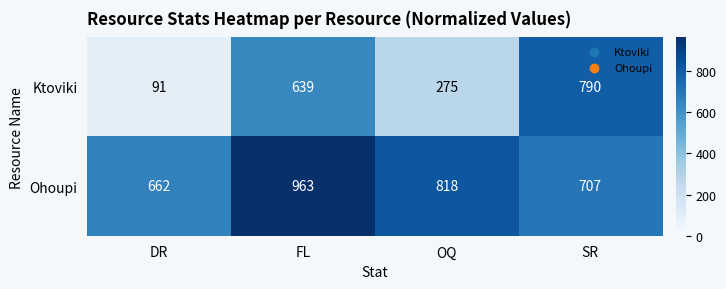

Reading right to left, what are all the values shown in this chart?

Ktoviki: 790	275	639	91
Ohoupi: 707	818	963	662